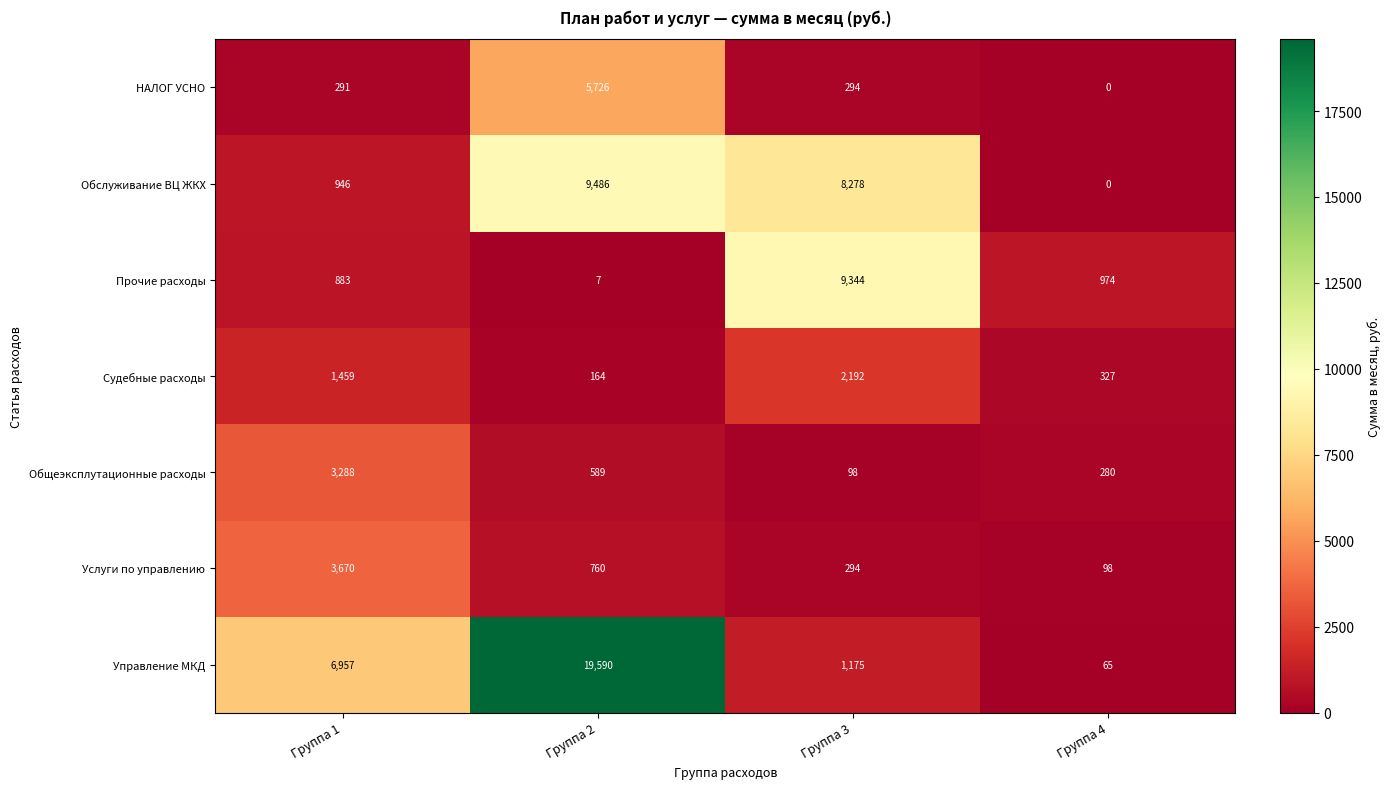

At which label is Услуги по управлению closest to 1884?

Группа 2